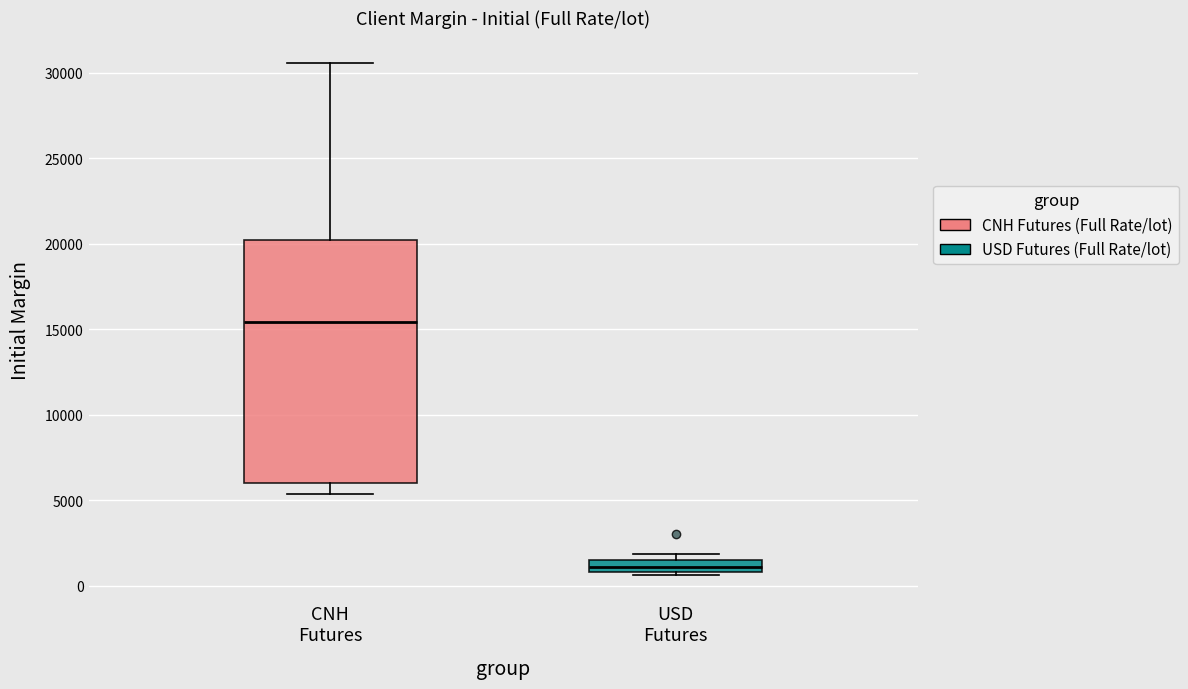

Which box is the tallest, from its lower edge to its upper edge?

CNH Futures